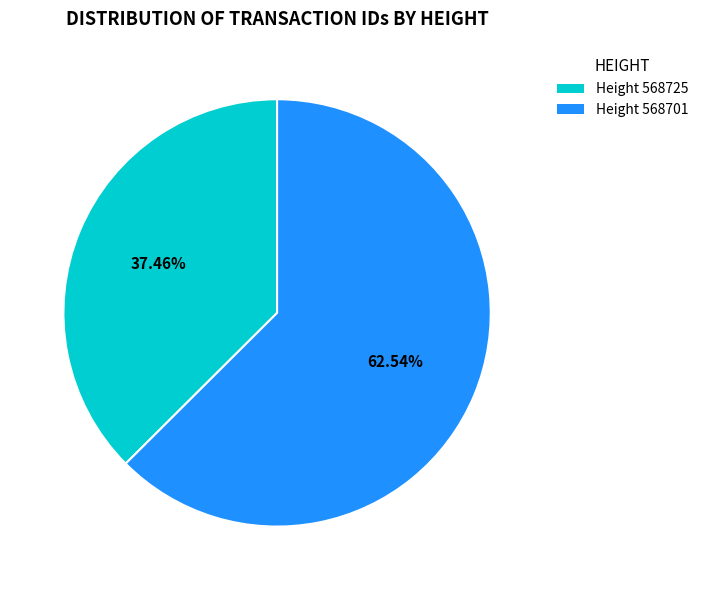

How many slices are in this pie chart?

2